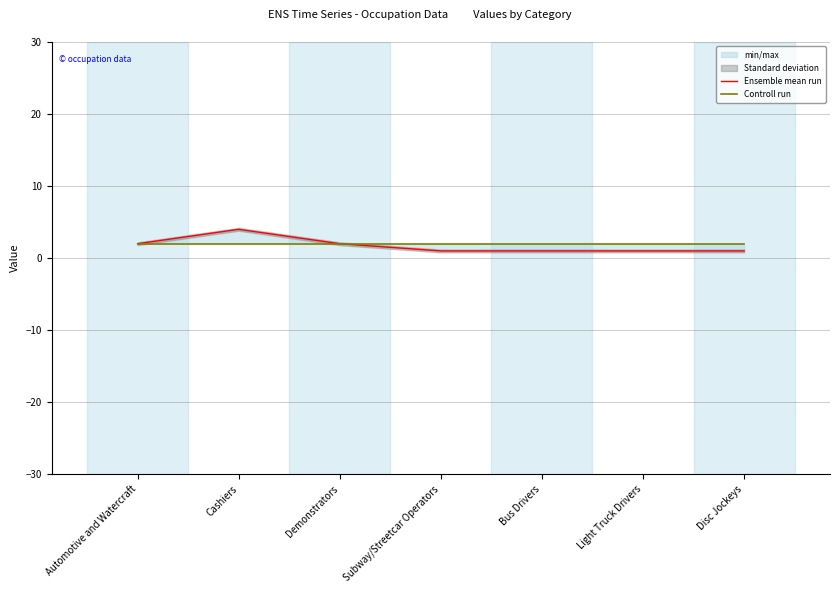

List the labels in order of Controll run value, largest first.

Automotive and Watercraft, Cashiers, Demonstrators, Subway/Streetcar Operators, Bus Drivers, Light Truck Drivers, Disc Jockeys